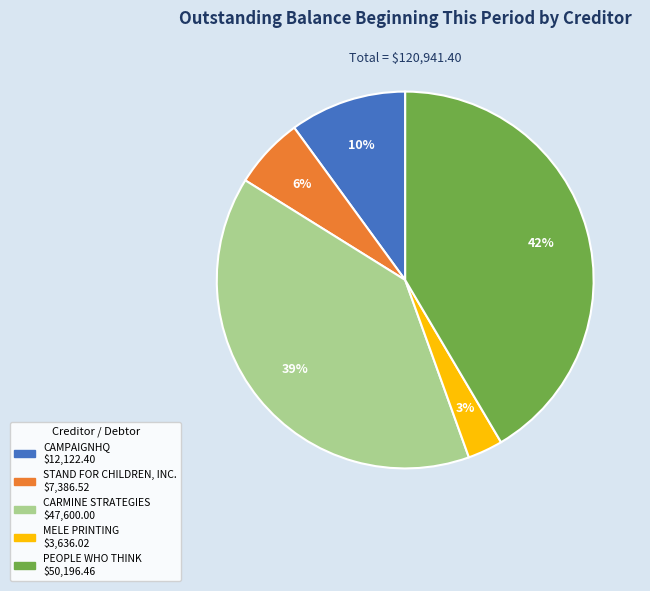

Between PEOPLE WHO THINK and MELE PRINTING, which is larger?

PEOPLE WHO THINK